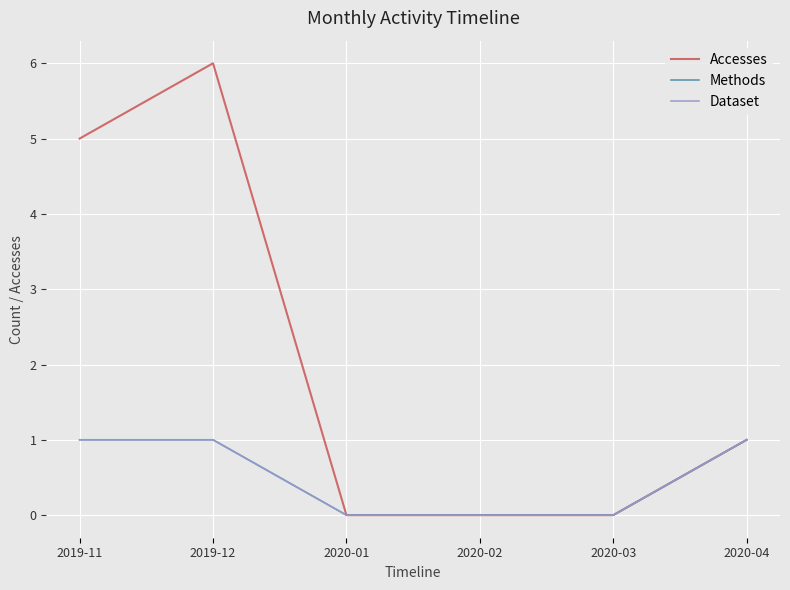

Reading left to right, transcribe all the data shown in this chart.

Accesses: 2019-11=5	2019-12=6	2020-01=0	2020-02=0	2020-03=0	2020-04=1
Methods: 2019-11=1	2019-12=1	2020-01=0	2020-02=0	2020-03=0	2020-04=1
Dataset: 2019-11=1	2019-12=1	2020-01=0	2020-02=0	2020-03=0	2020-04=1